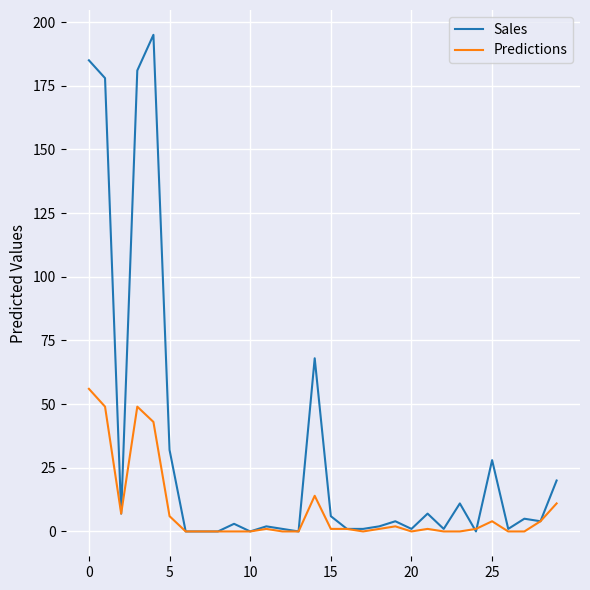

Which series has the largest total across all categories?

Sales